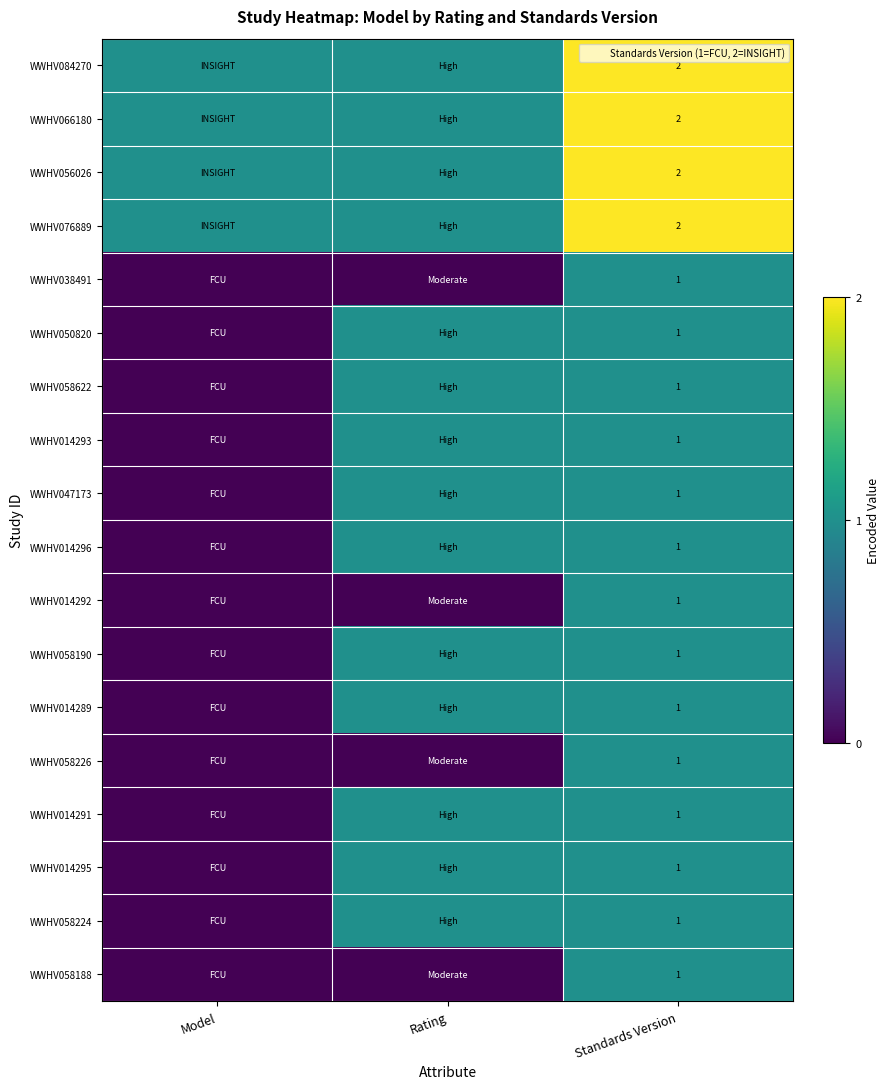

Count the WWHV038491 values in the range 0 to 1.

3